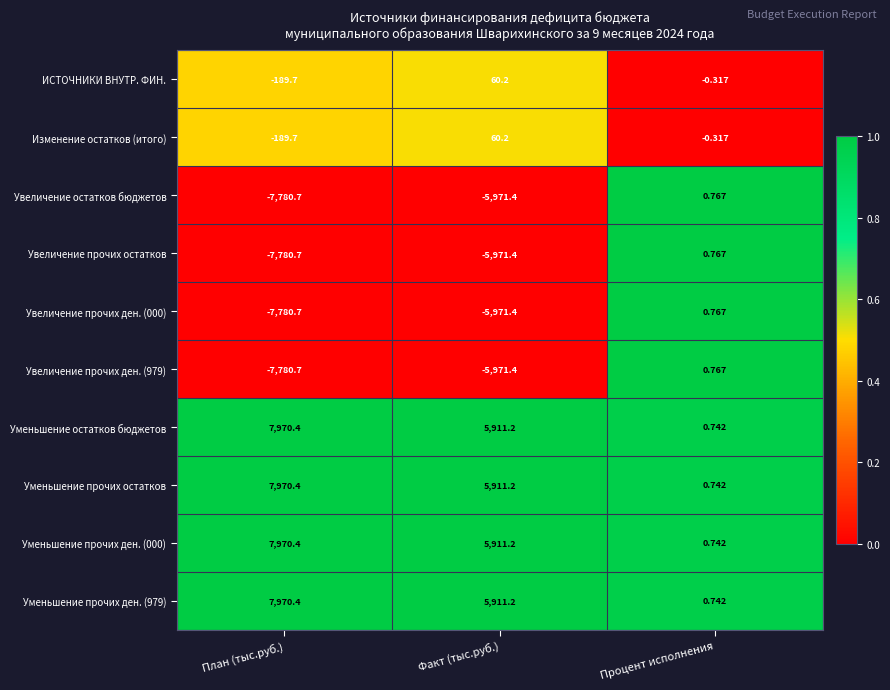

Where is Уменьшение прочих ден. (979) nearest to the value 3985?

Факт (тыс.руб.)